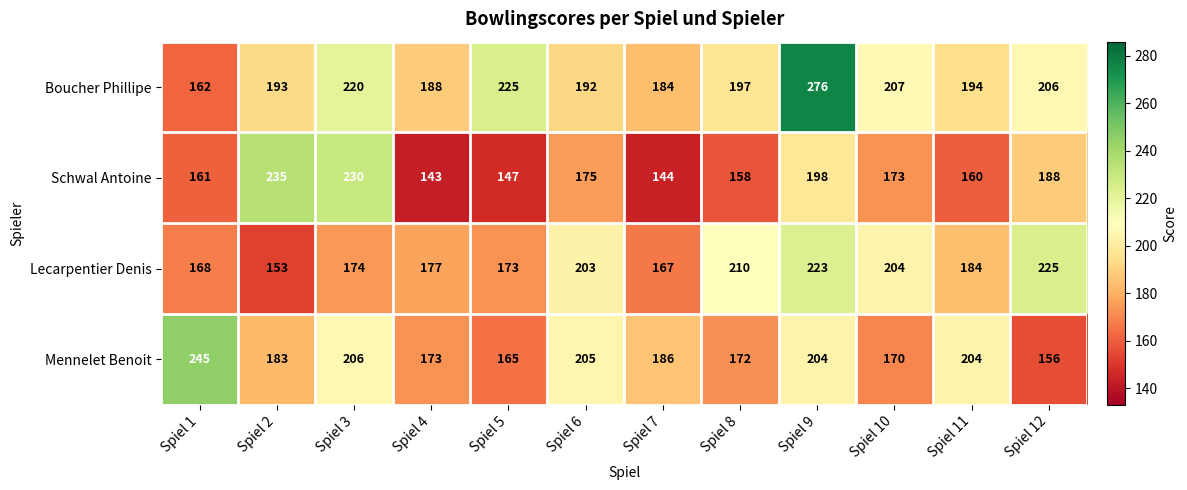

Read the Boucher Phillipe value at Spiel 10.

207